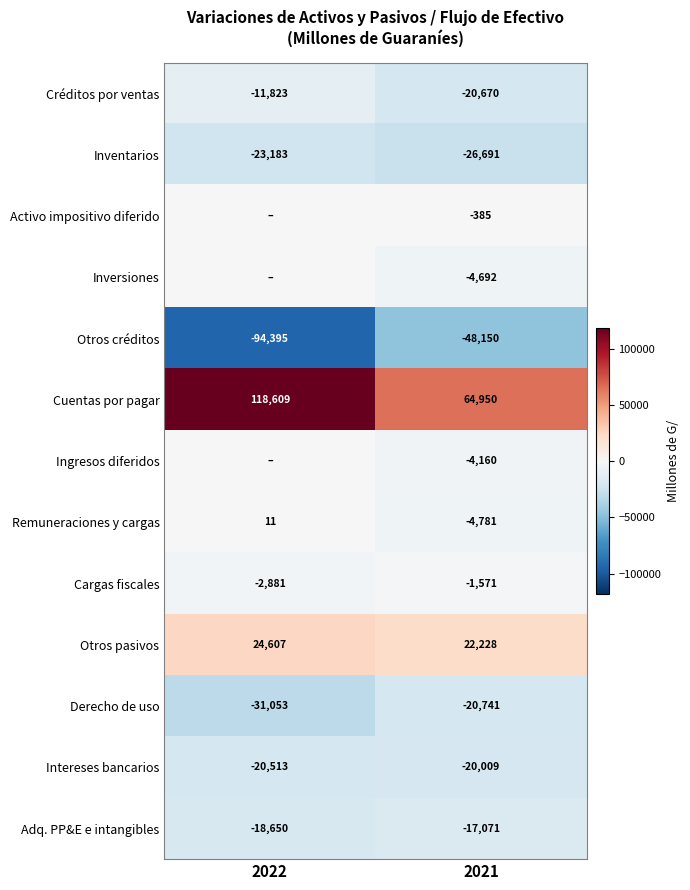

At 2021, list the series in order from smallest to largest.

Otros créditos, Inventarios, Derecho de uso, Créditos por ventas, Intereses bancarios, Adq. PP&E e intangibles, Remuneraciones y cargas, Inversiones, Ingresos diferidos, Cargas fiscales, Activo impositivo diferido, Otros pasivos, Cuentas por pagar